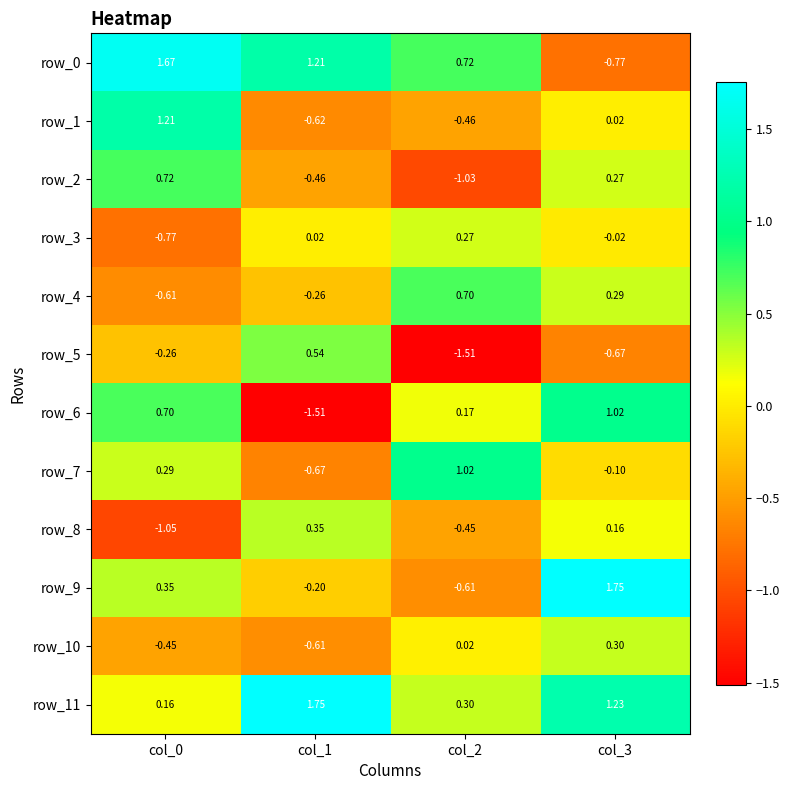

At col_0, list the series in order from largest to smallest.

row_0, row_1, row_2, row_6, row_9, row_7, row_11, row_5, row_10, row_4, row_3, row_8